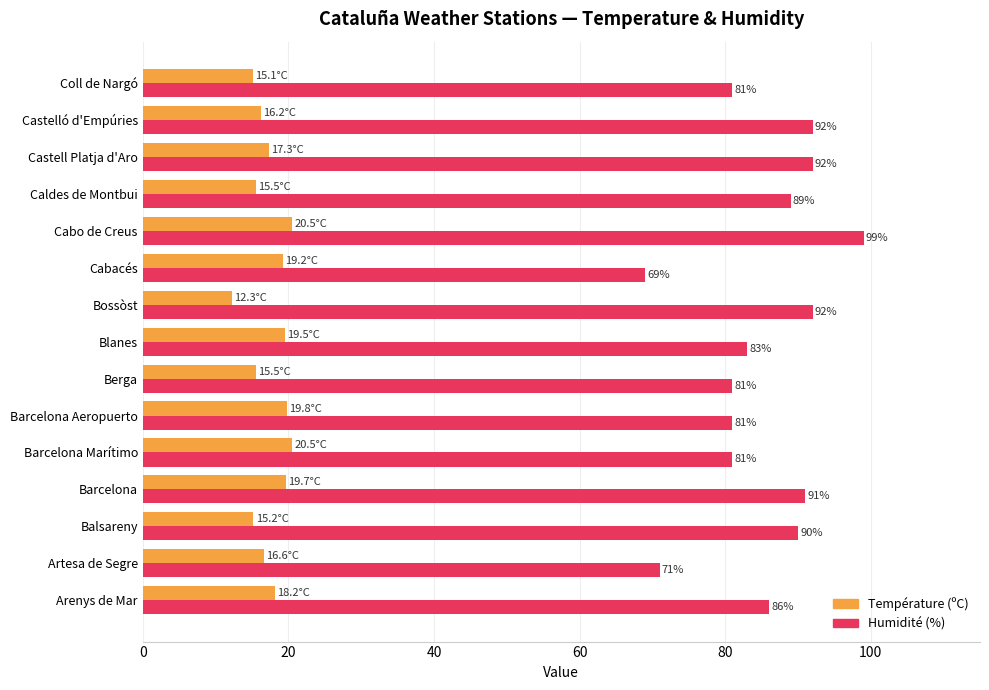

How many categories are shown in the chart?

15